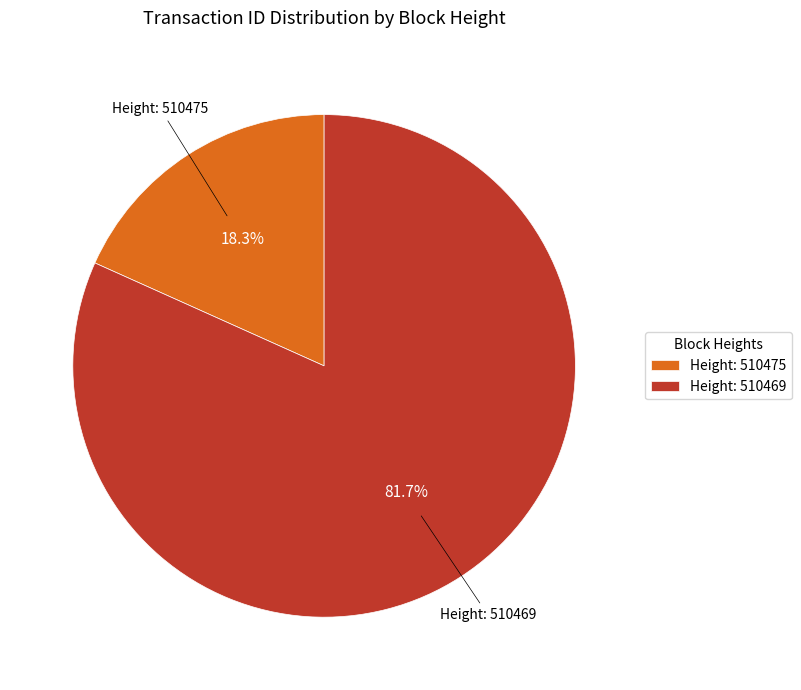

Does Height: 510469 account for over 50% of the chart?

Yes